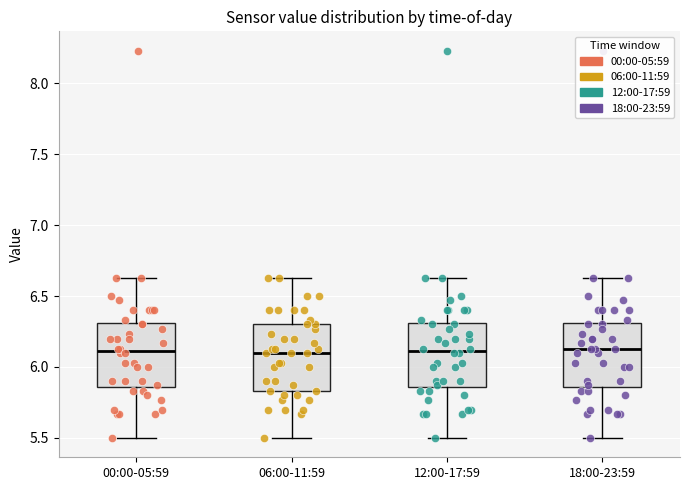

Where is the upper edge of the box for 06:00-11:59 on the y-axis? The values are not printed on the chart, so give them approximately, as read against the axis.

6.30